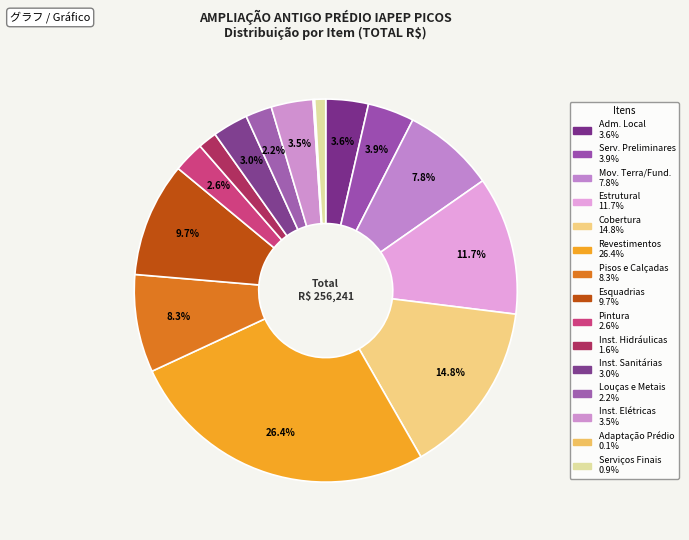

What is the smallest slice in the pie chart?

adaptação predio existente